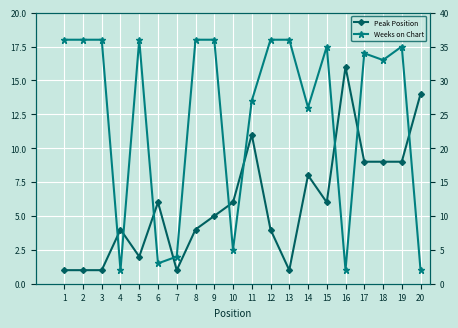

What value does the Weeks on Chart series have at 17?

34